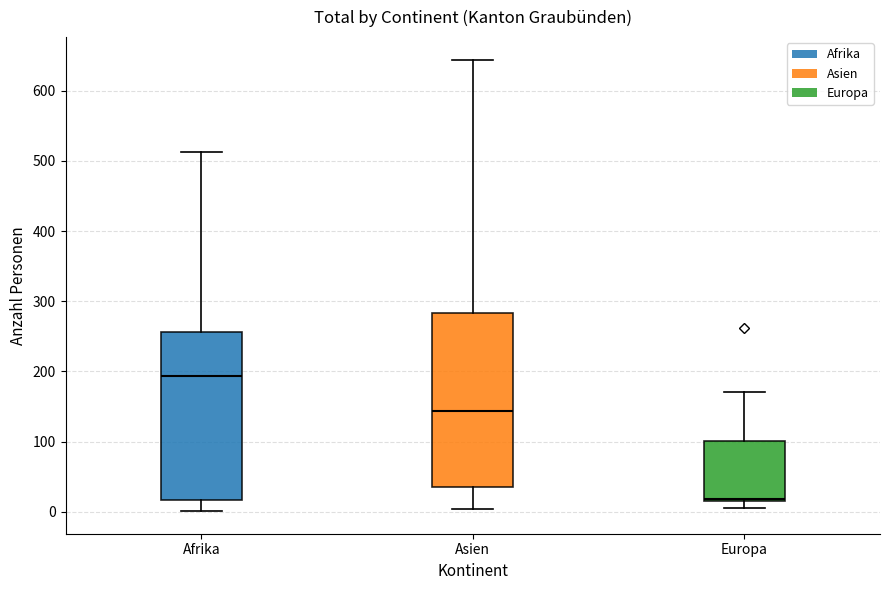

Which box has the lowest median line?

Europa